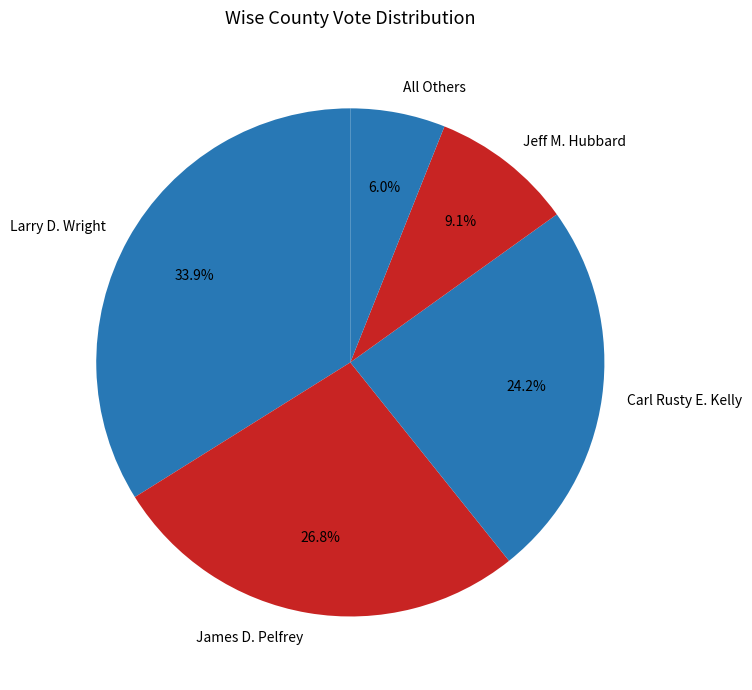

How many slices are in this pie chart?

5